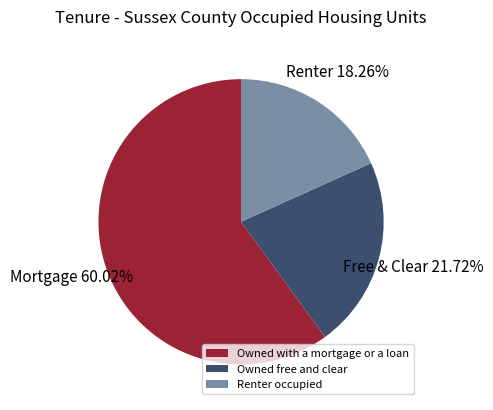

To the nearest percent, what portion does Owned with a mortgage or a loan represent?

60%